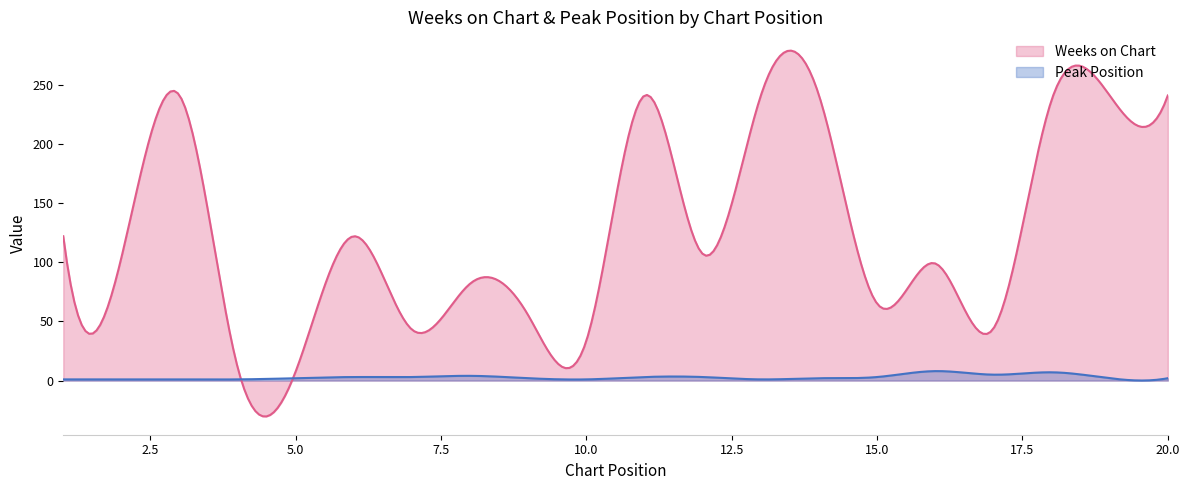

Which series has the largest total across all categories?

Weeks on Chart